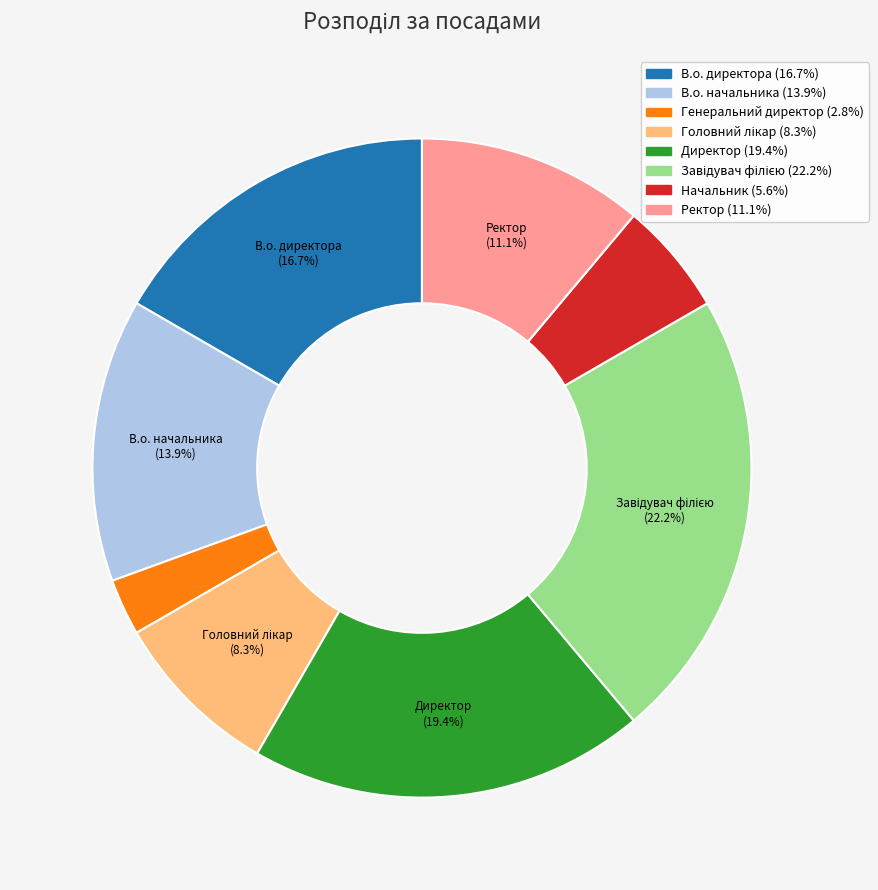

How many segments does this pie chart have?

8